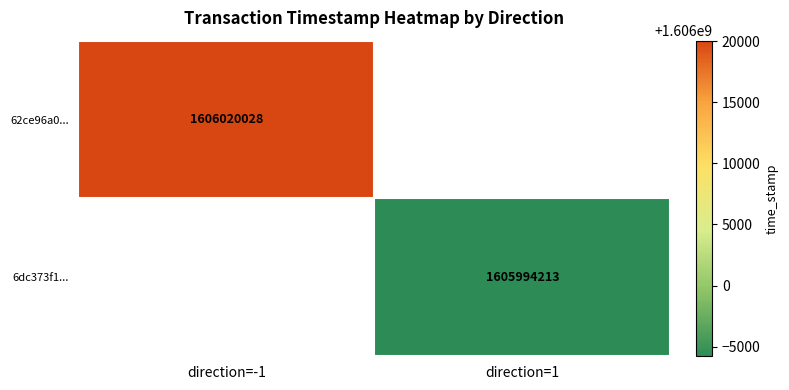

True or false: 62ce96a0... has a value of 2828698904 at direction=-1.

False